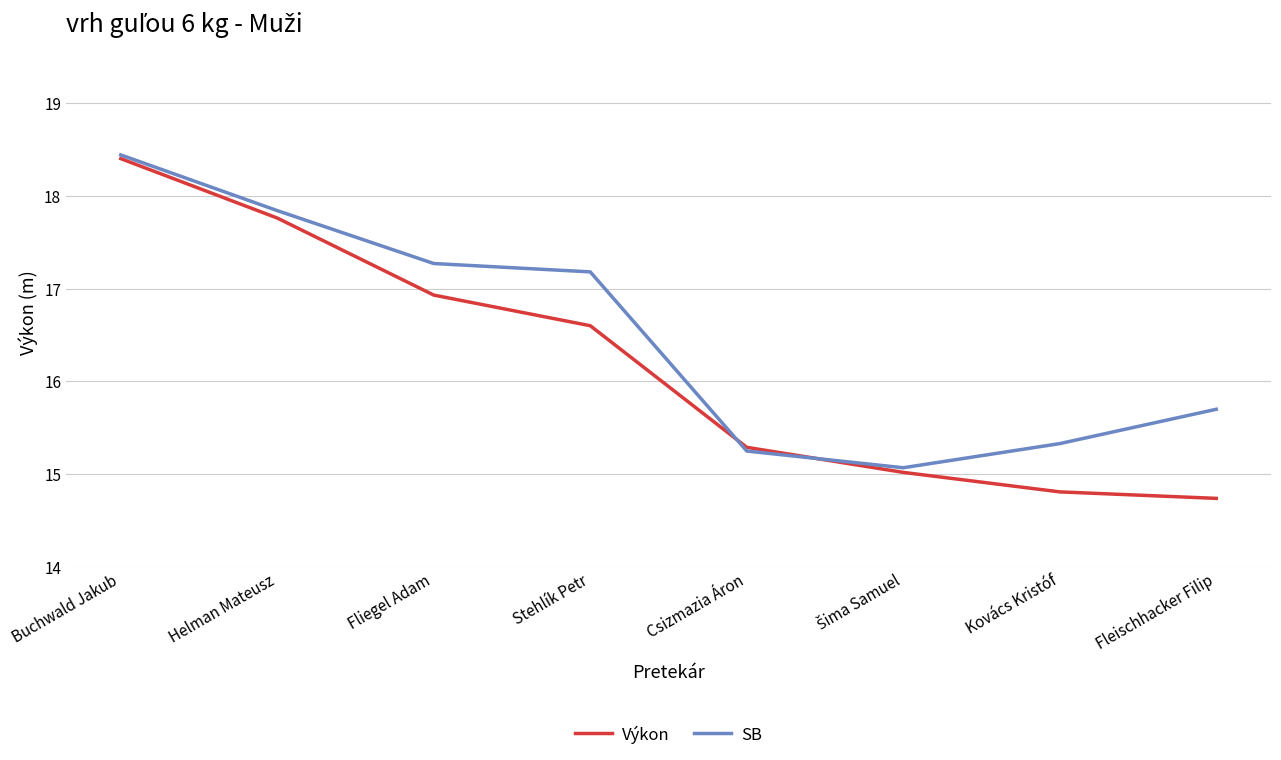

How many lines are shown in the chart?

2